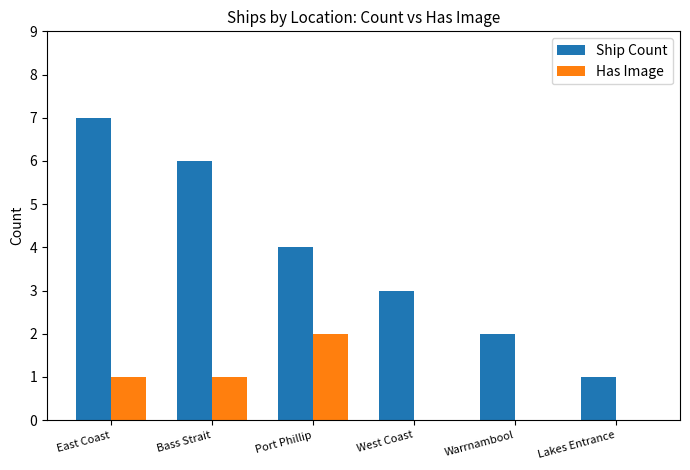

How many data points does each series have?

6